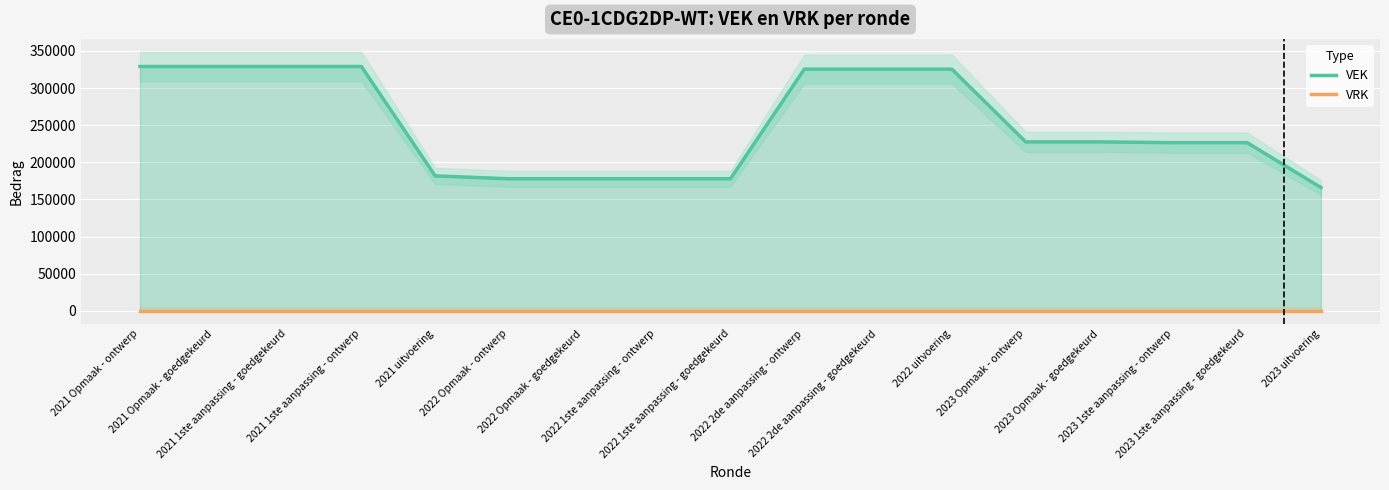

At how many categories does at least one series exceed 284420?

7